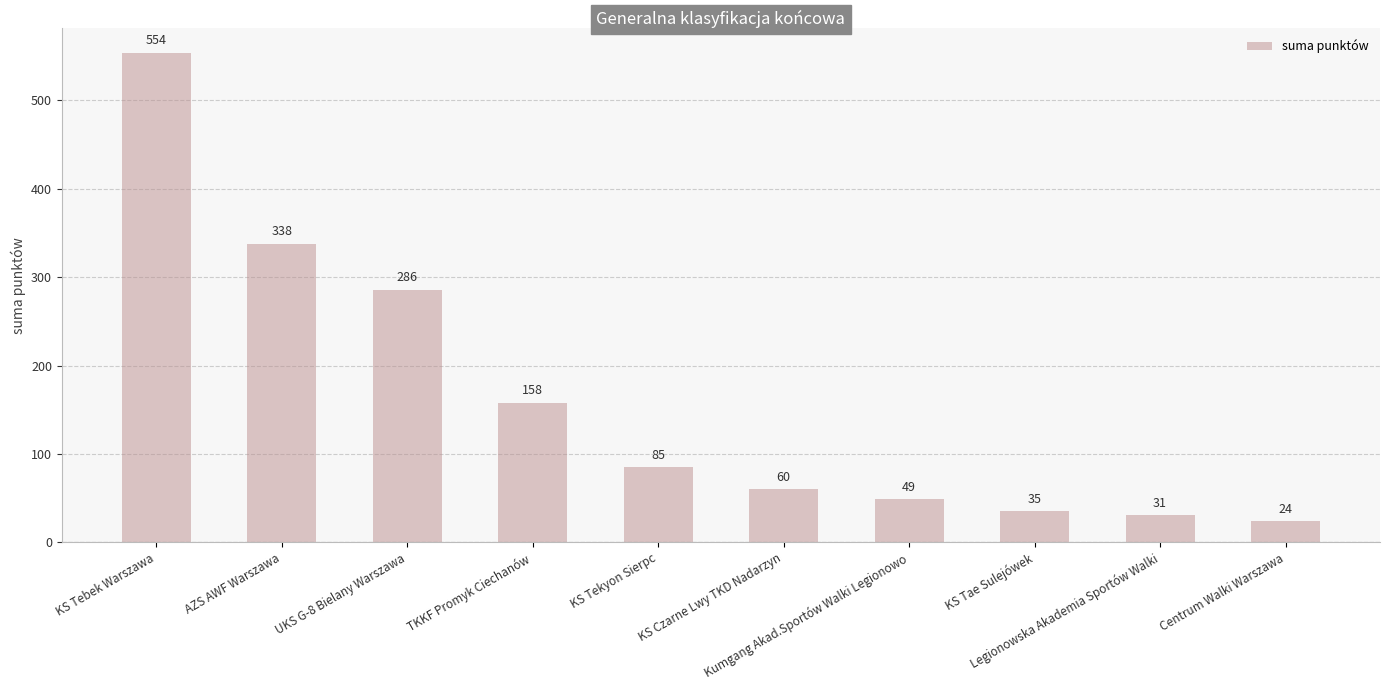

How many bars are there in total?

10